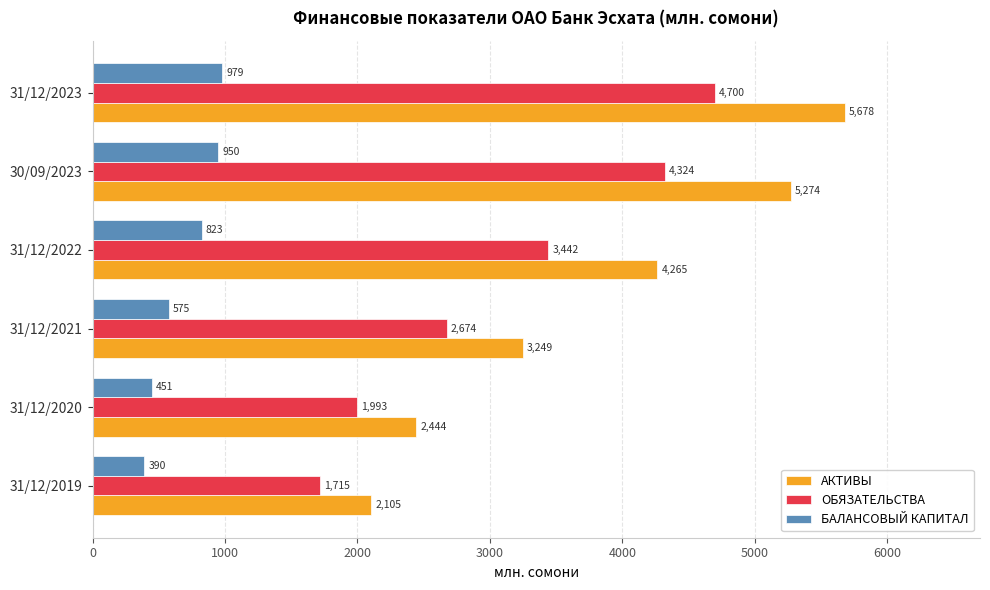

List the labels in order of БАЛАНСОВЫЙ КАПИТАЛ value, smallest first.

31/12/2019, 31/12/2020, 31/12/2021, 31/12/2022, 30/09/2023, 31/12/2023